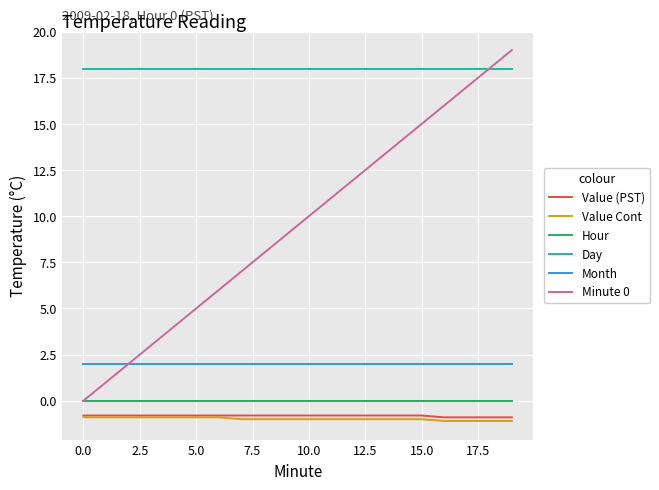

What is the sum of all Month values?

40.0